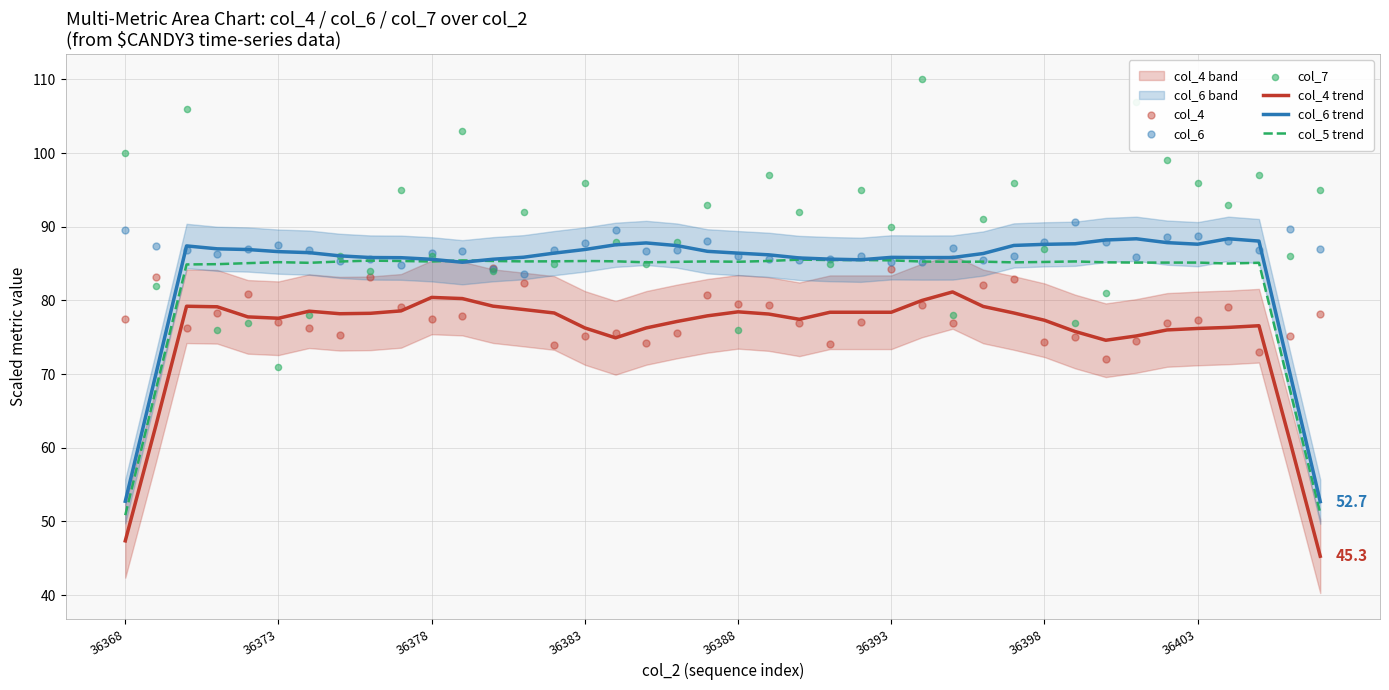

Which series has the widest spread of Y values?

col_7